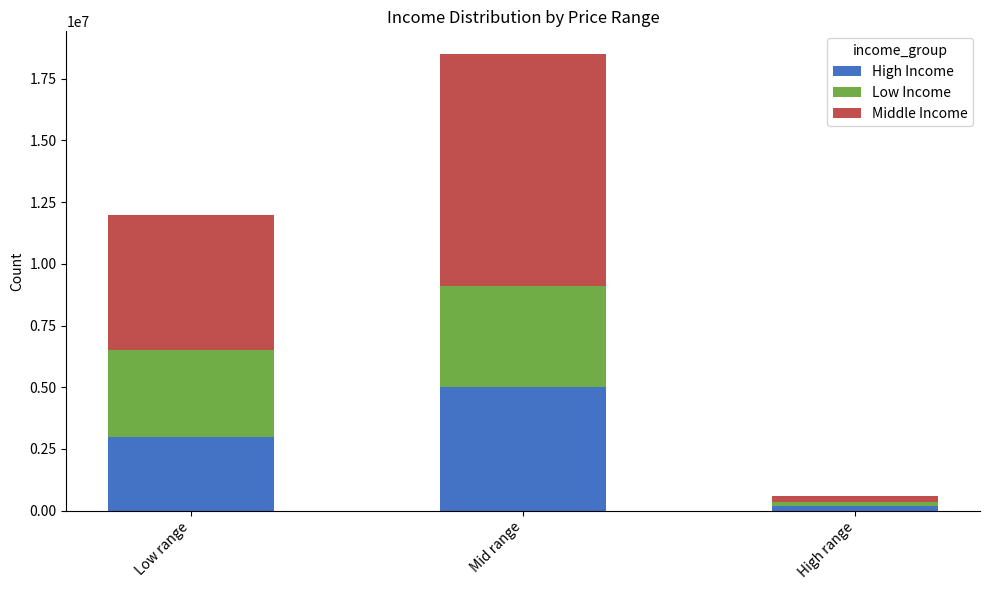

Does the chart contain any negative values?

No